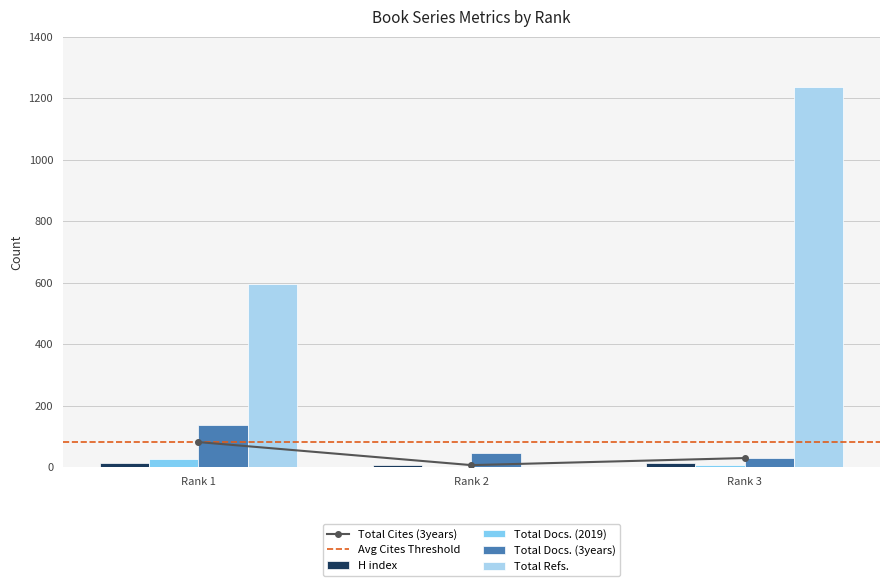

Which series has the largest total across all categories?

Total Refs.